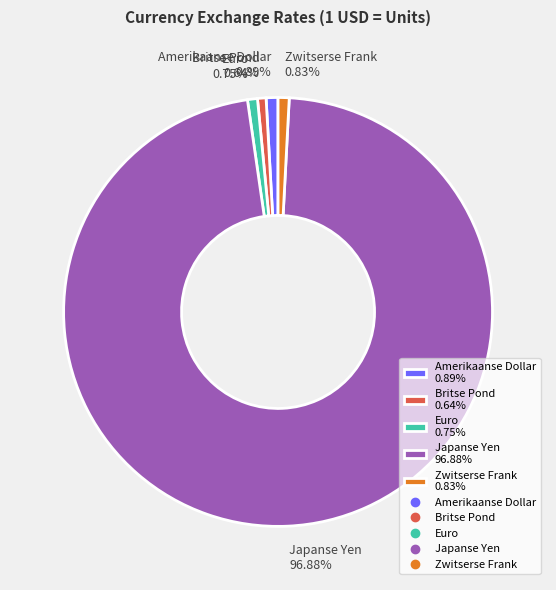

Count the number of slices in the pie.

5